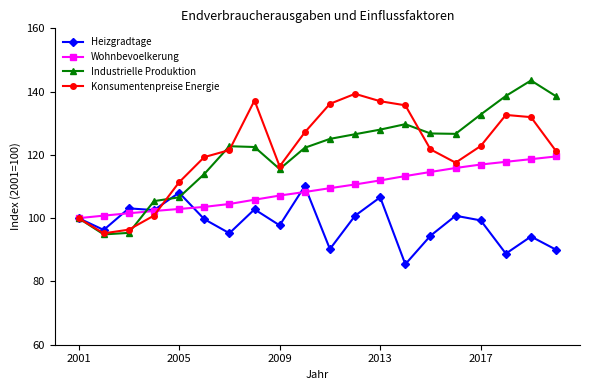

What is the value of the Wohnbevoelkerung point at the 1st from the left?

100.0